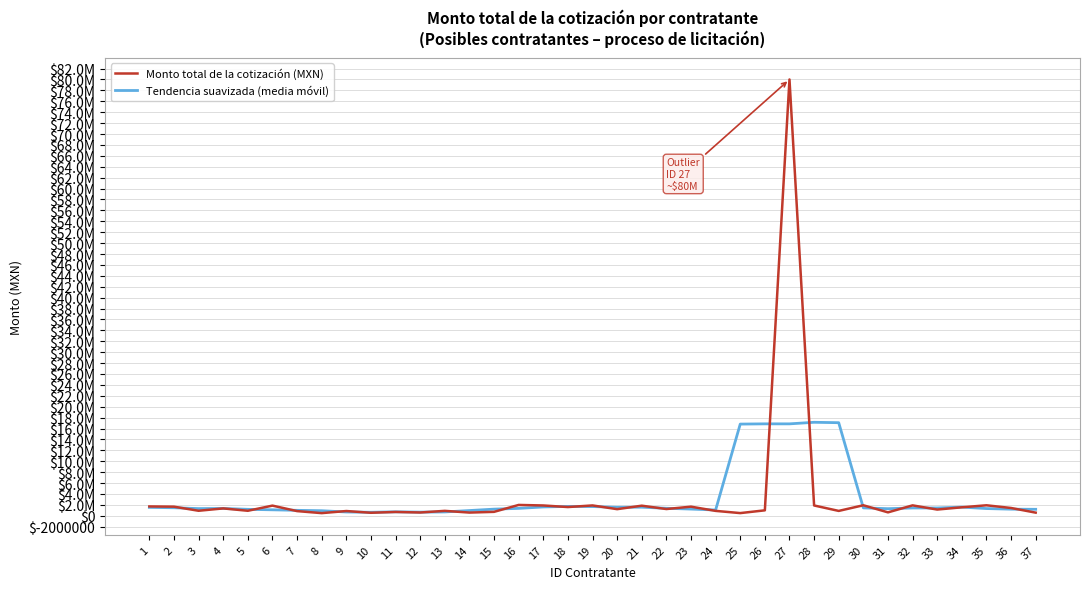

True or false: Monto total de la cotización (MXN) has more than 0 points higher than both neighbors.

True